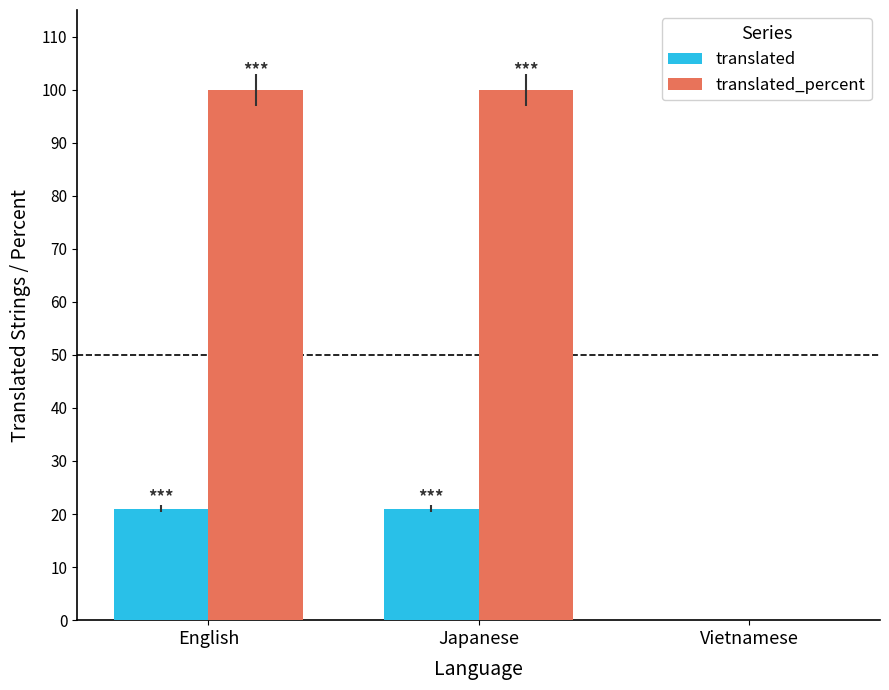

Which series has the largest total across all categories?

translated_percent